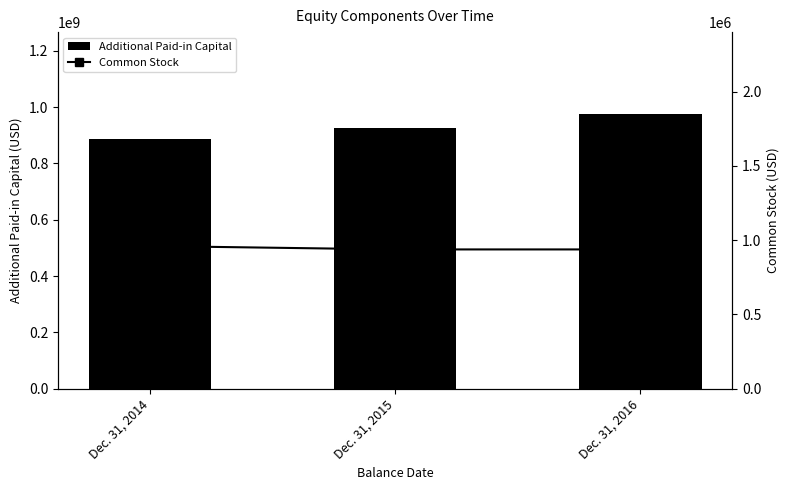

Which has a higher value, Dec. 31, 2014 or Dec. 31, 2015?

Dec. 31, 2015